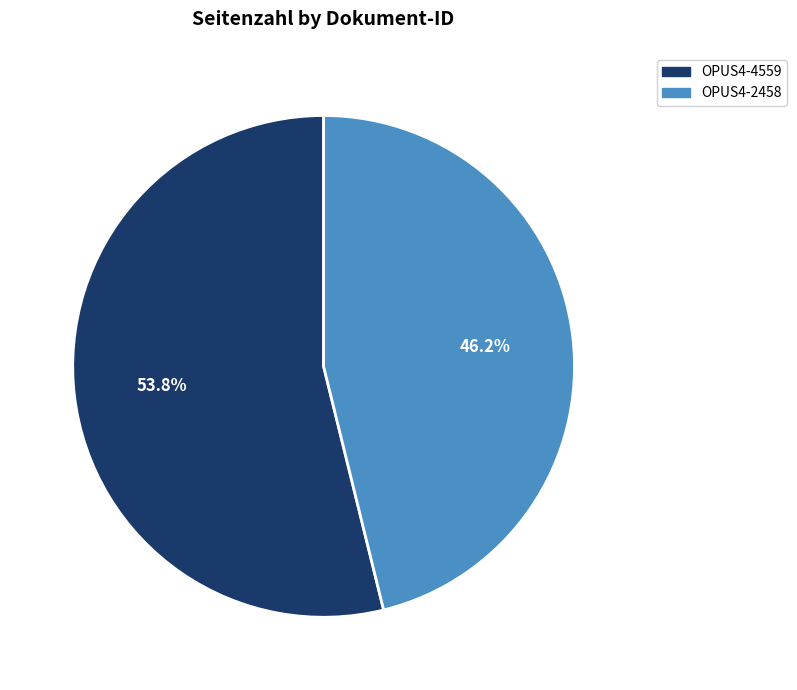

True or false: OPUS4-2458 accounts for 36% of the total.

False